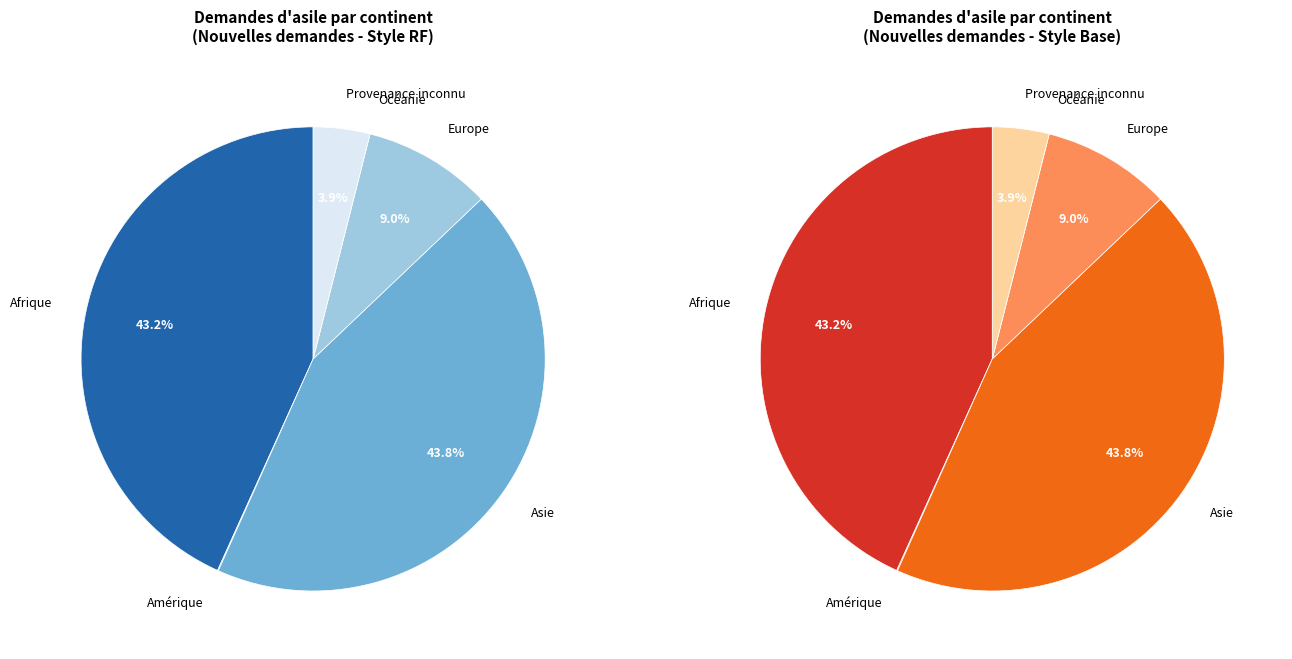

True or false: Amérique accounts for 0% of the total.

True